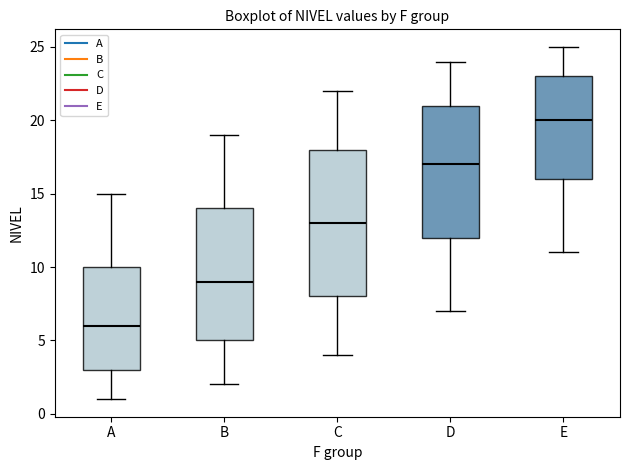

Which box has the lowest median line?

A